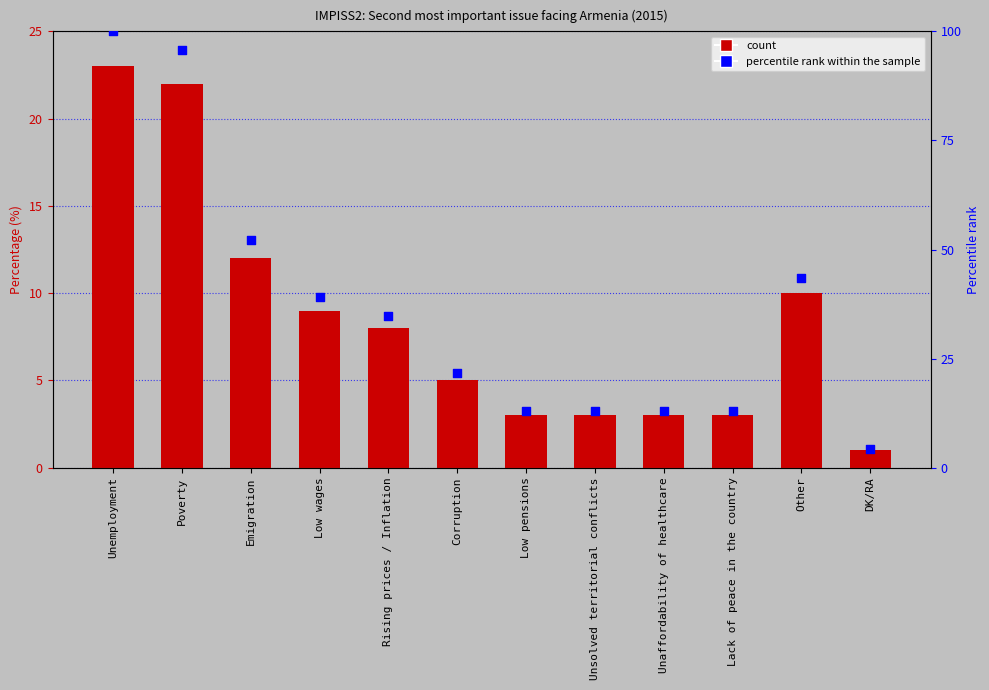

At which category is the sum across all series the highest?

Unemployment